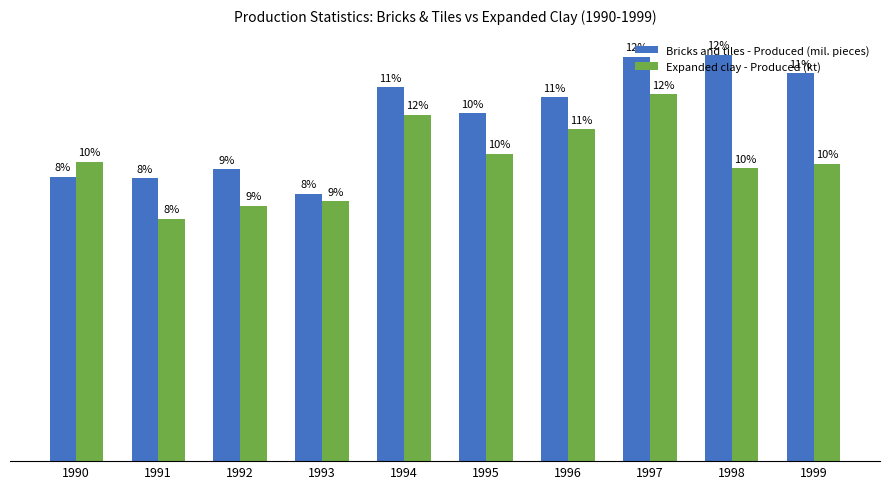

What are all the series names shown in the legend?

Bricks and tiles - Produced (mil. pieces), Expanded clay - Produced (kt)